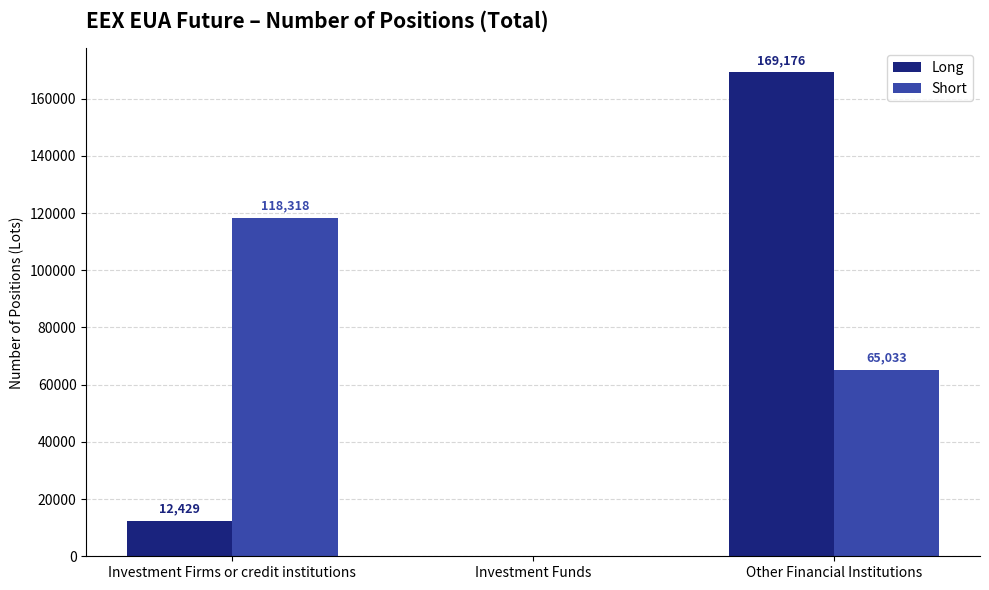

Is it true that Long equals 79609 at Investment Funds?

False